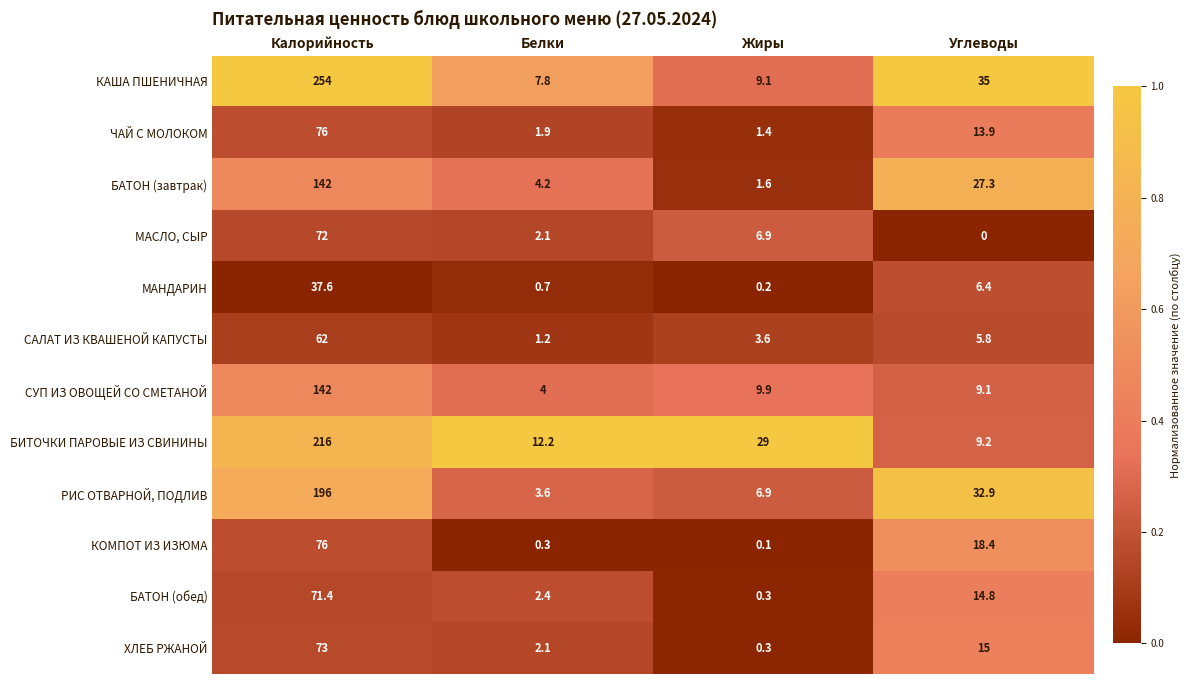

Which label corresponds to the largest value in the chart?

Калорийность